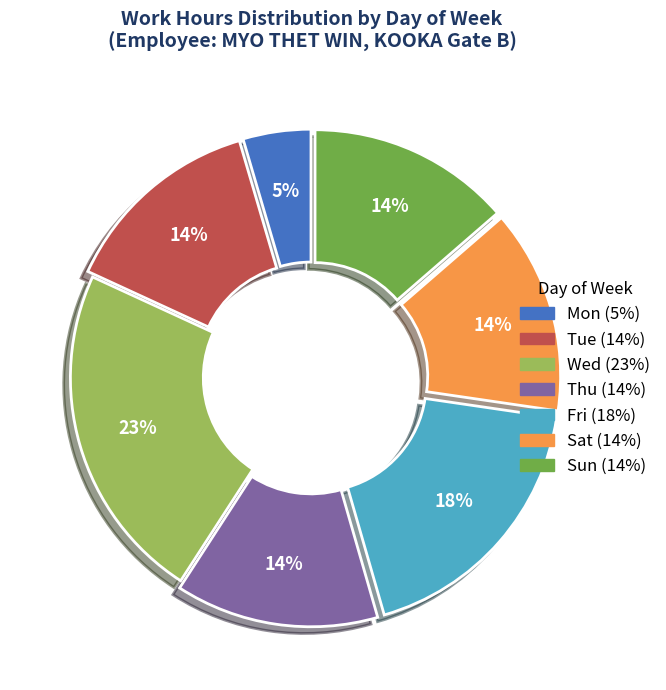

To the nearest percent, what is the average slice percentage?

14%